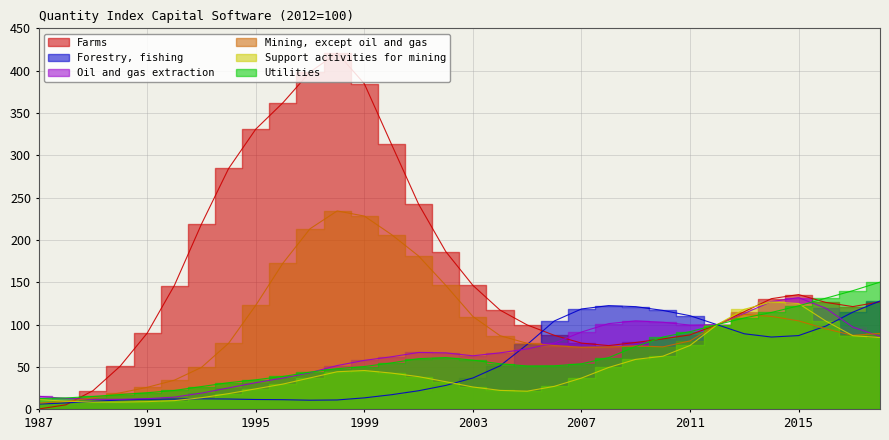

At which label does Utilities reach its minimum?

1987